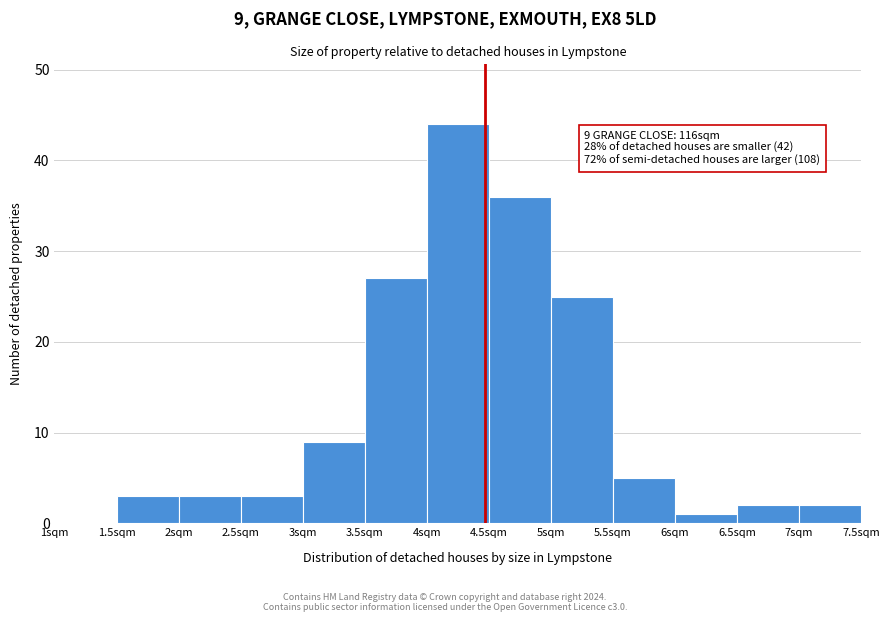

Which range on the x-axis has the tallest bar?

4.0 to 4.5